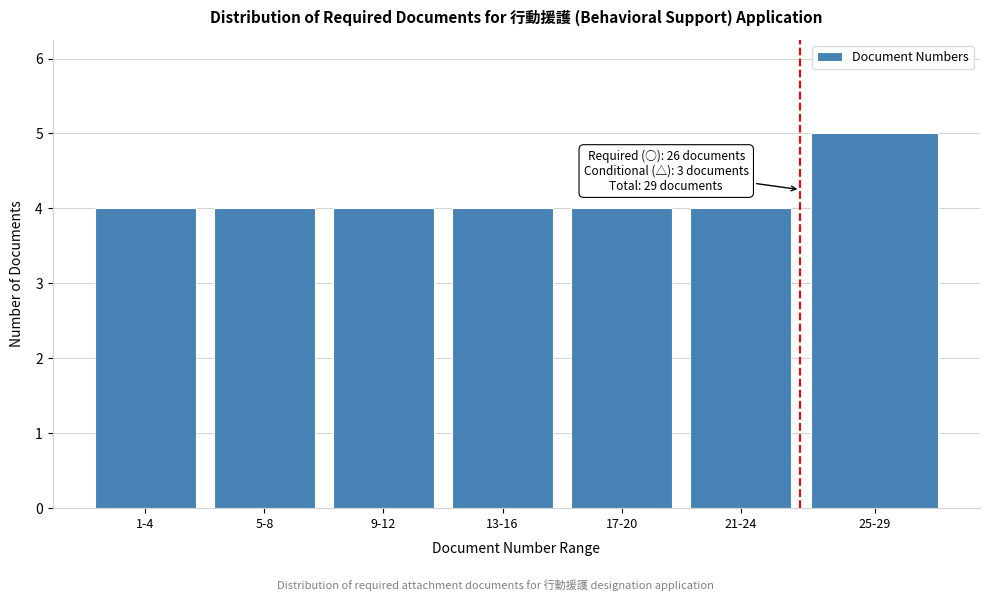

Reading left to right, transcribe all the data shown in this chart.

1-4=4	5-8=4	9-12=4	13-16=4	17-20=4	21-24=4	25-29=5